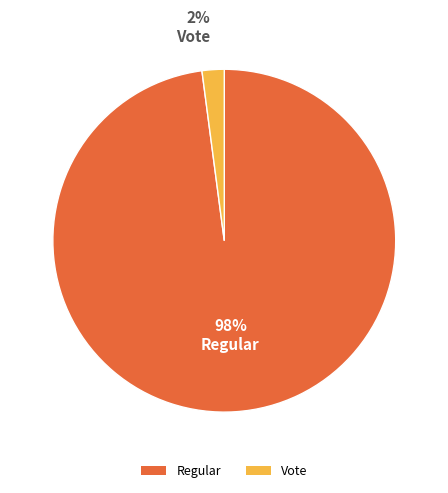

Which has a higher value, Vote or Regular?

Regular